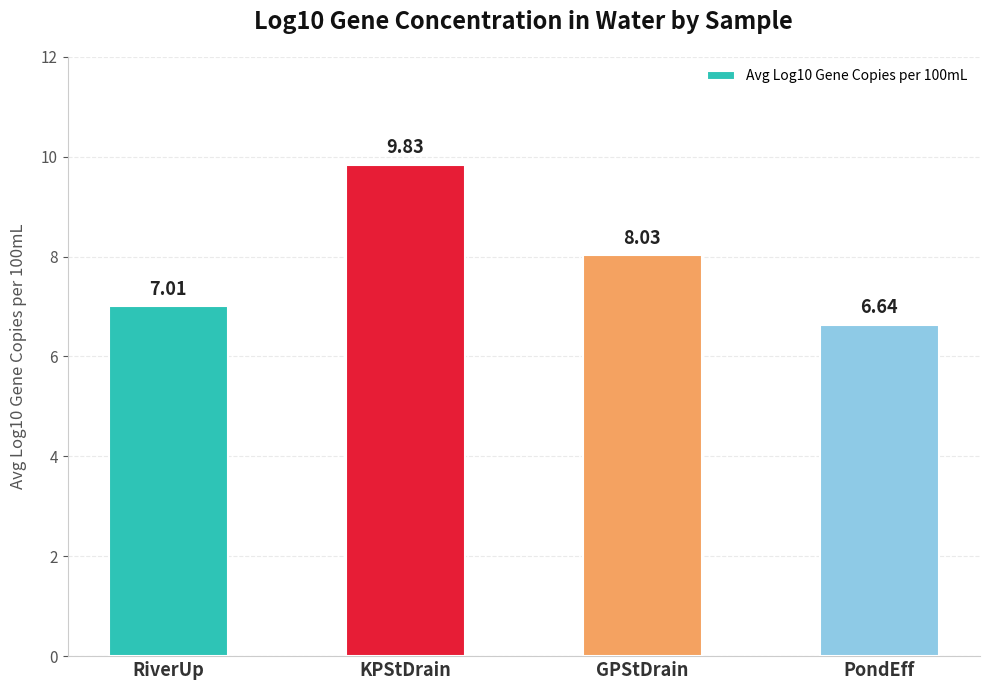

Which label corresponds to the largest value in the chart?

KPStDrain